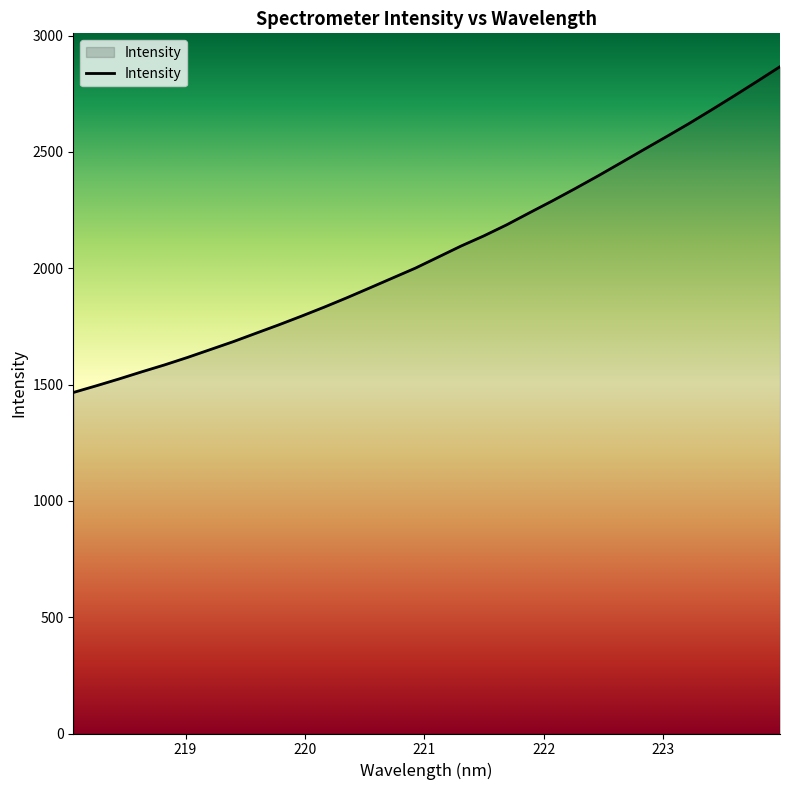

Does the chart have visible grid lines?

No